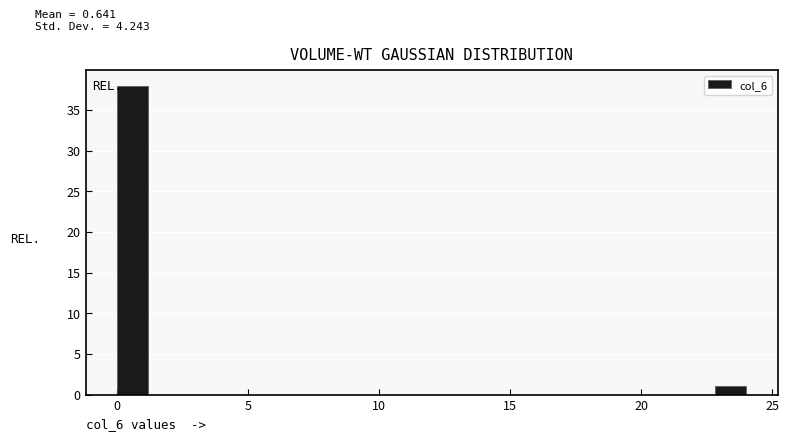

Read against the x-axis, roughly where is the centre of the tallest bar?

0.5